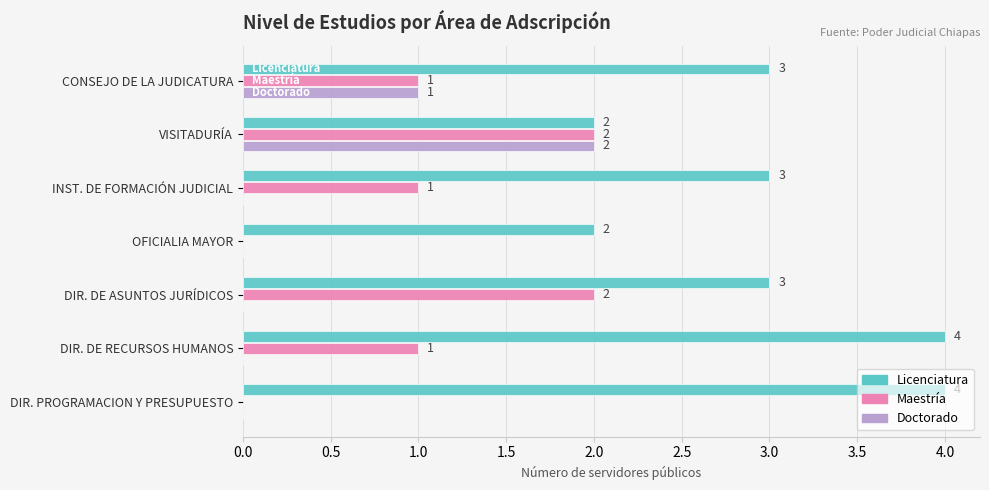

Which series has the largest total across all categories?

Licenciatura